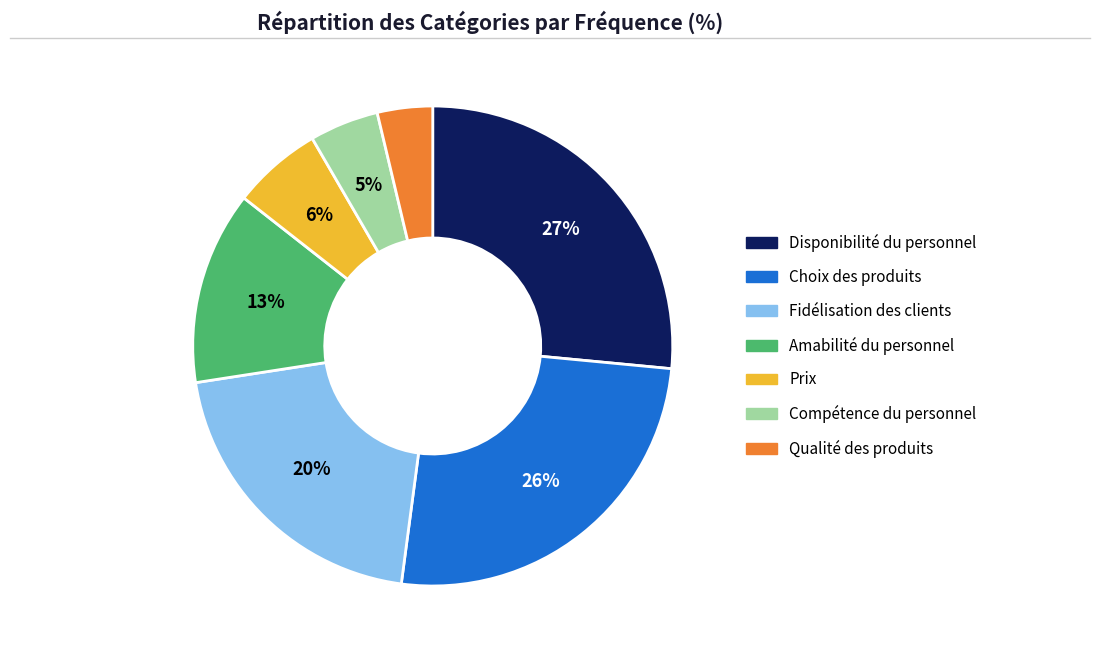

Count the number of slices in the pie.

7